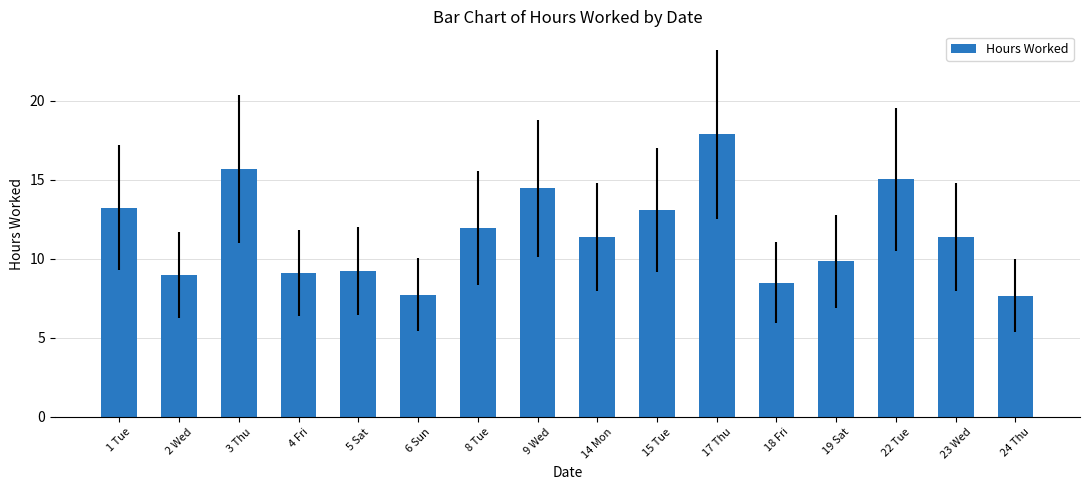

How many data points are less than 11?

7